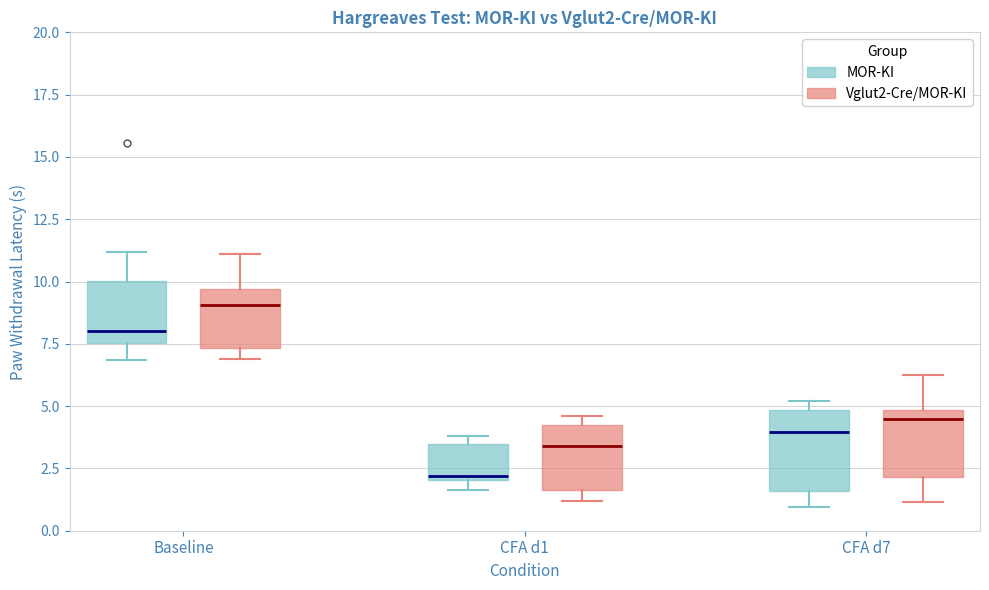

Reading left to right, read every box against the y-axis: the position of its median line, the range the box covers, and the ends of its whiskers. The values are not printed on the chart, so give them approximately, as read against the axis.

Baseline (MOR-KI): median 8.0, box 7.5 to 10.0, whiskers 7.0 to 11.0
Baseline (Vglut2-Cre/MOR-KI): median 9.0, box 7.5 to 9.5, whiskers 7.0 to 11.0
CFA d1 (MOR-KI): median 2.0 (just above the box's lower edge), box 2.0 to 3.5, whiskers 1.5 to 4.0
CFA d1 (Vglut2-Cre/MOR-KI): median 3.5, box 1.5 to 4.0, whiskers 1.0 to 4.5
CFA d7 (MOR-KI): median 4.0, box 1.5 to 5.0, whiskers 1.0 to 5.0 (just above the box's upper edge)
CFA d7 (Vglut2-Cre/MOR-KI): median 4.5, box 2.0 to 5.0, whiskers 1.0 to 6.5